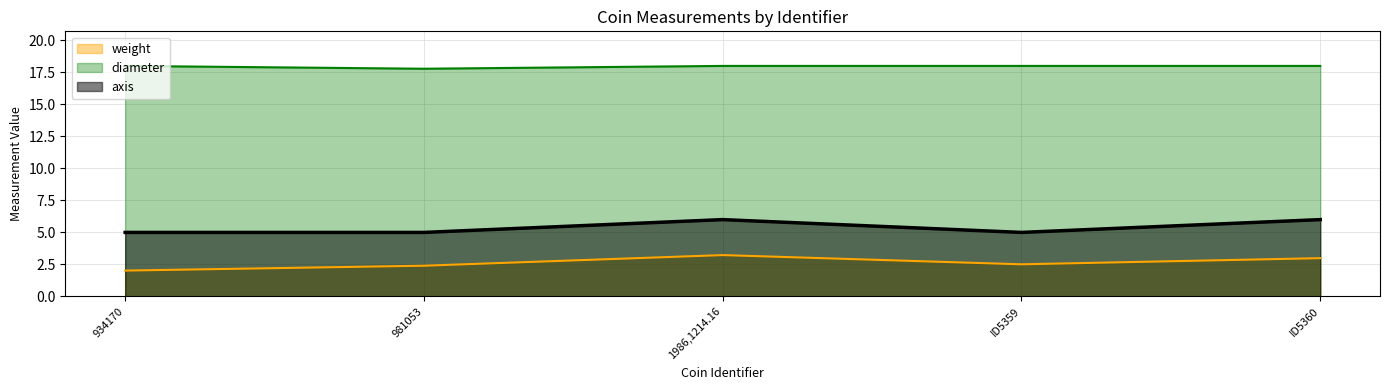

What is the difference between the maximum and minimum values in the diameter series?

0.2